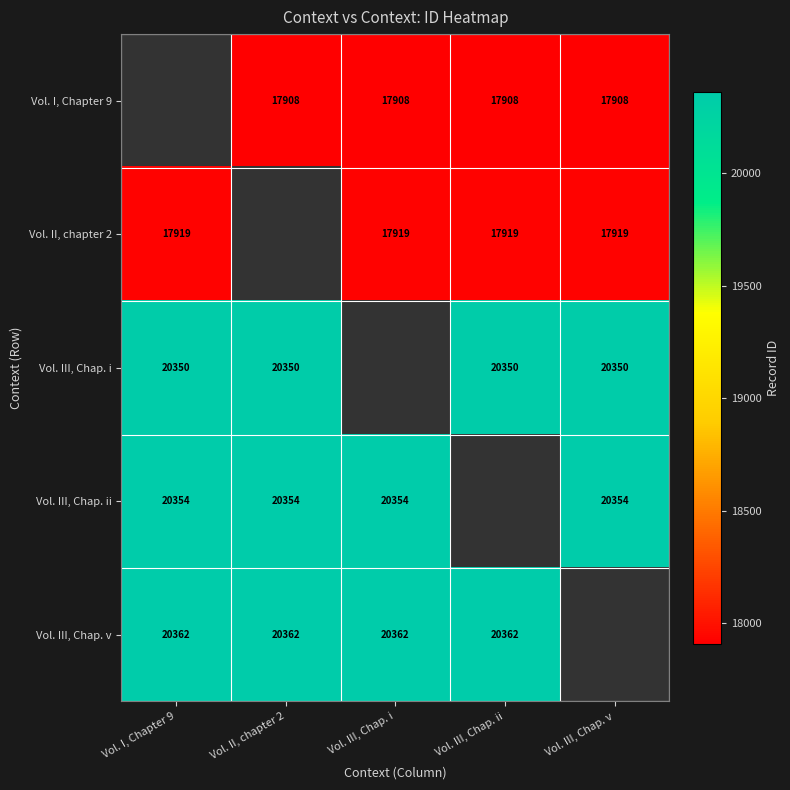

Is it true that Vol. III, Chap. ii equals 13155.8 at Vol. III, Chap. v?

False